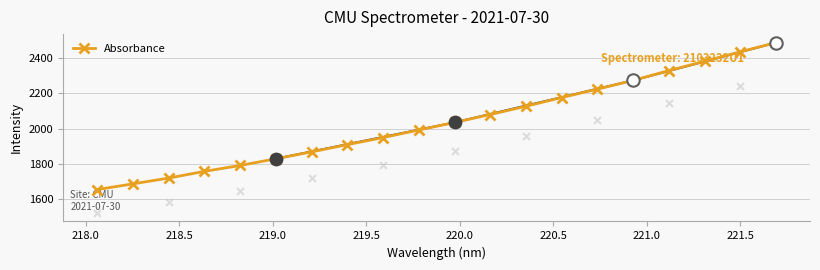

True or false: Absorbance has more than 2 points higher than both neighbors.

False